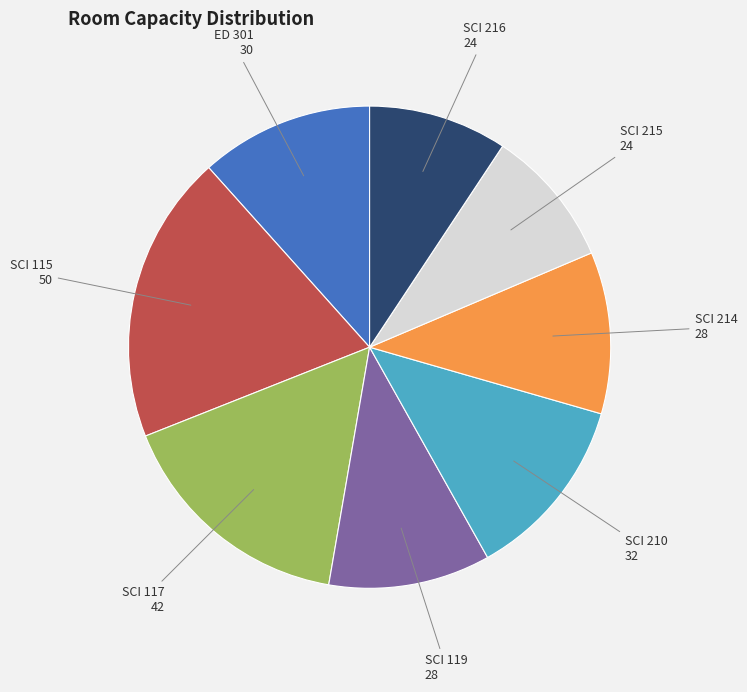

What is the largest slice in the pie chart?

SCI 115